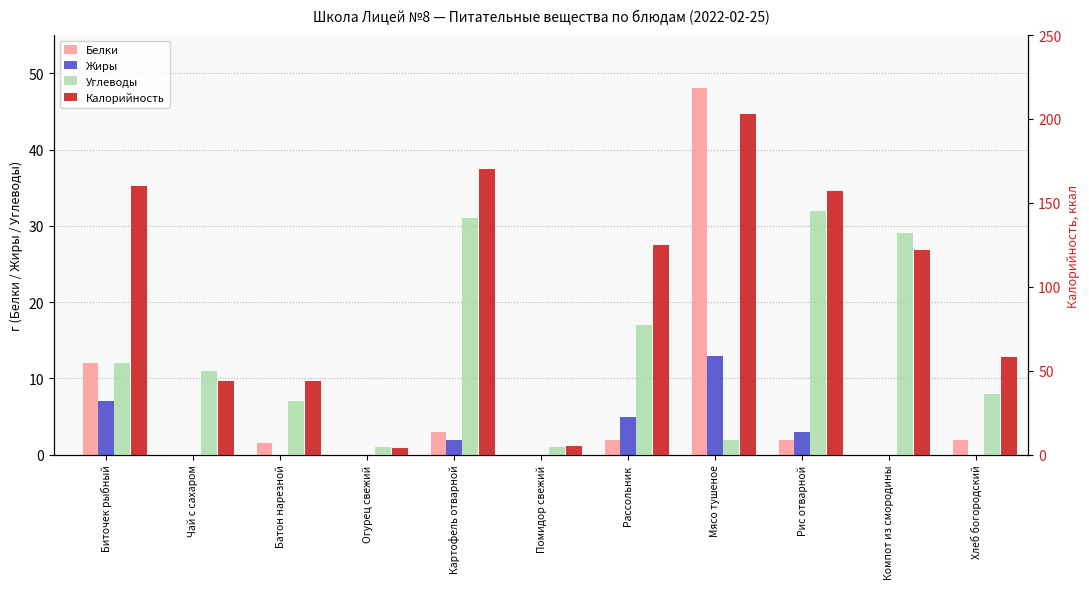

What is the label of the 1st bar from the left?

Биточек рыбный